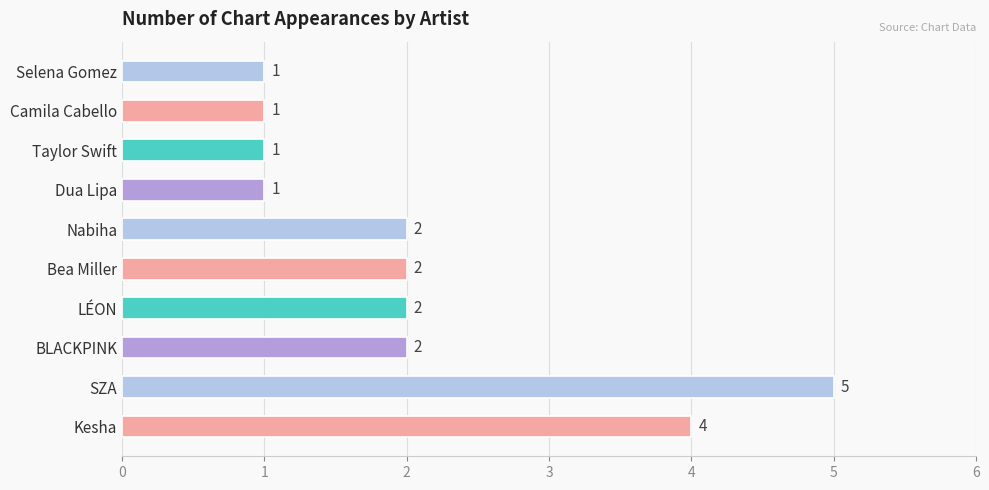

What is the sum of all values?

21